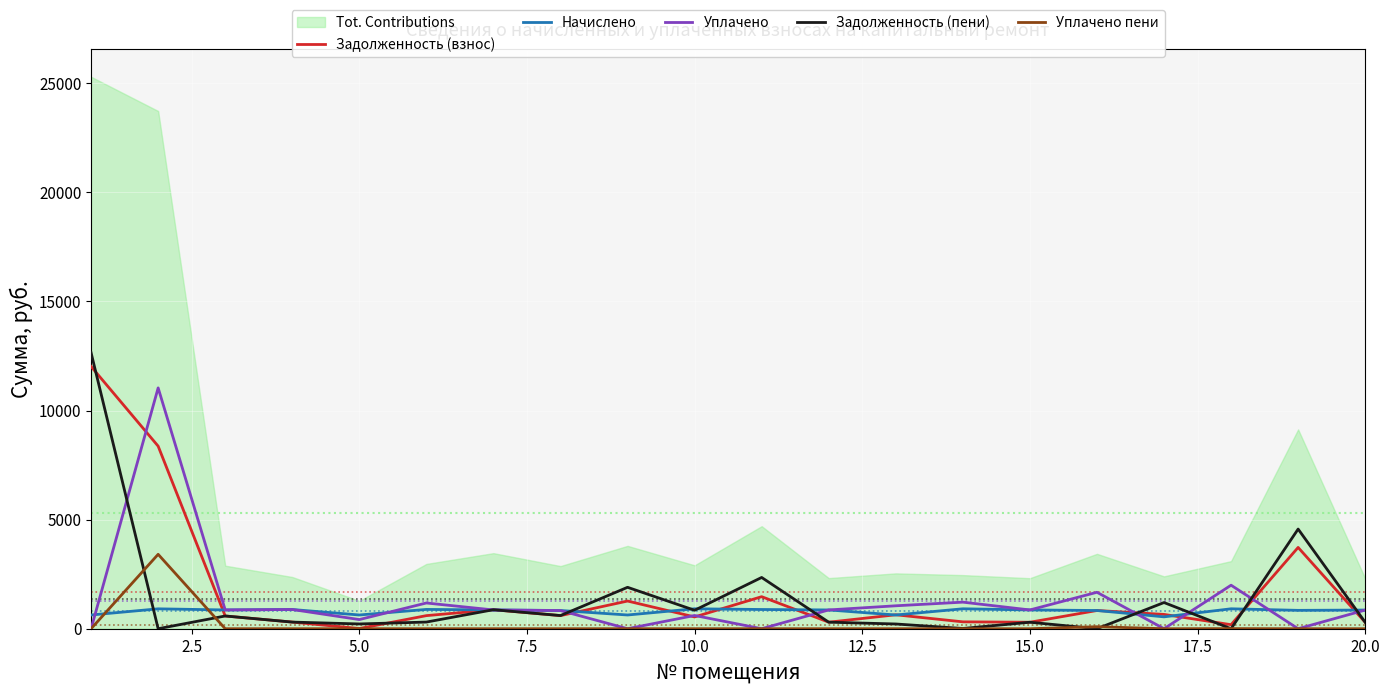

What is the maximum value for Начислено?

913.4